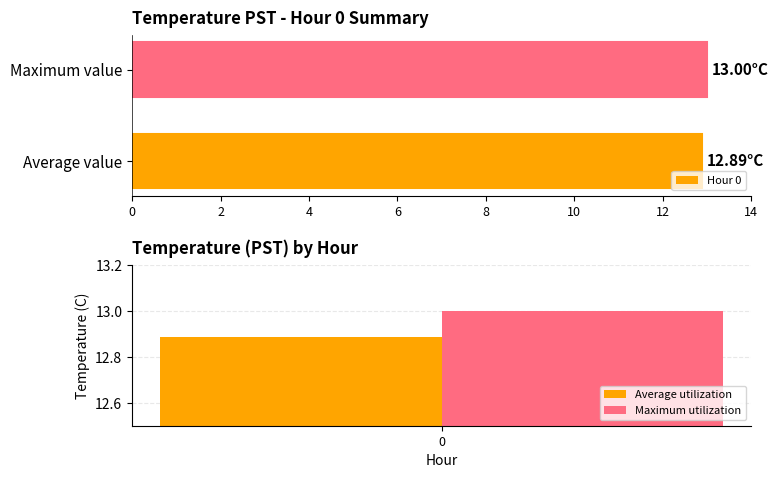

True or false: Maximum utilization has a value of 20.9 at 0.

False